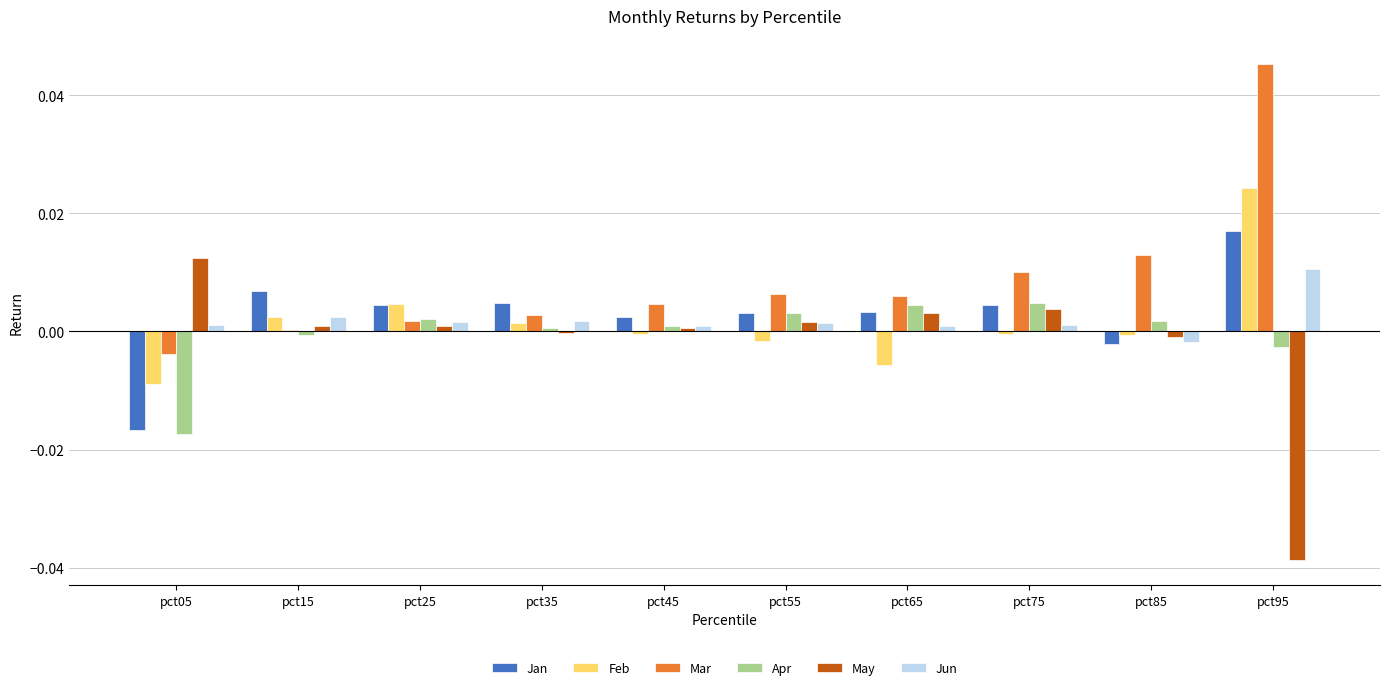

Which series has the largest total across all categories?

Mar